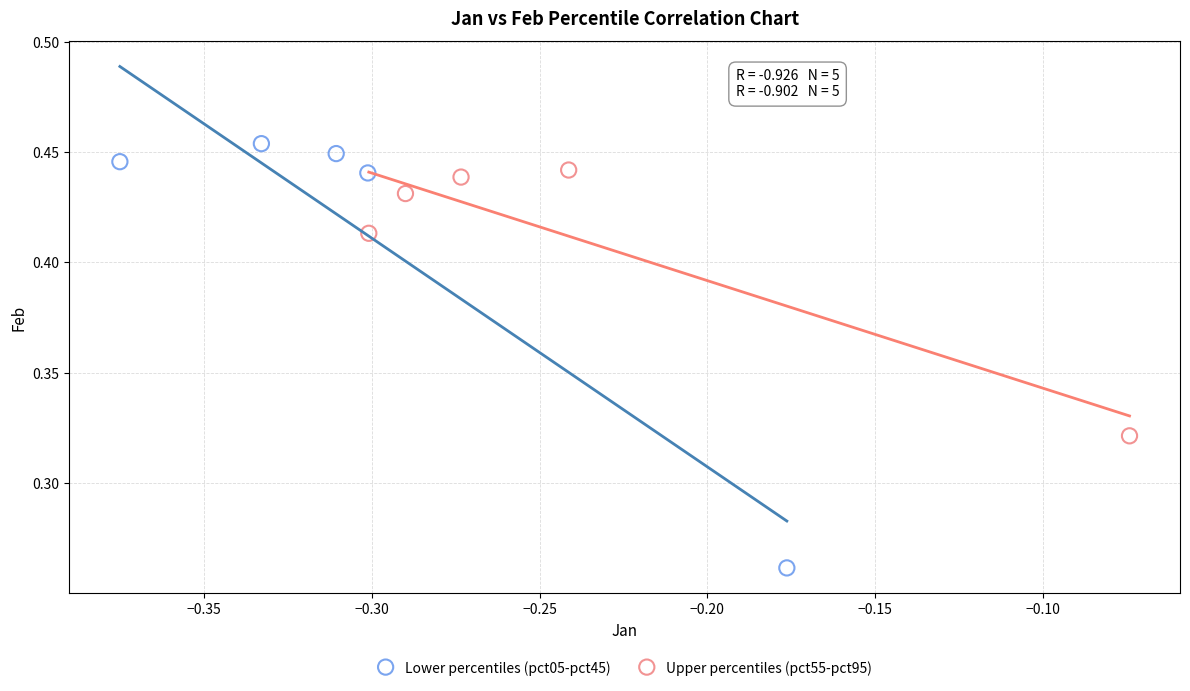

Which series reaches the minimum Y coordinate?

Lower percentiles (pct05-pct45)